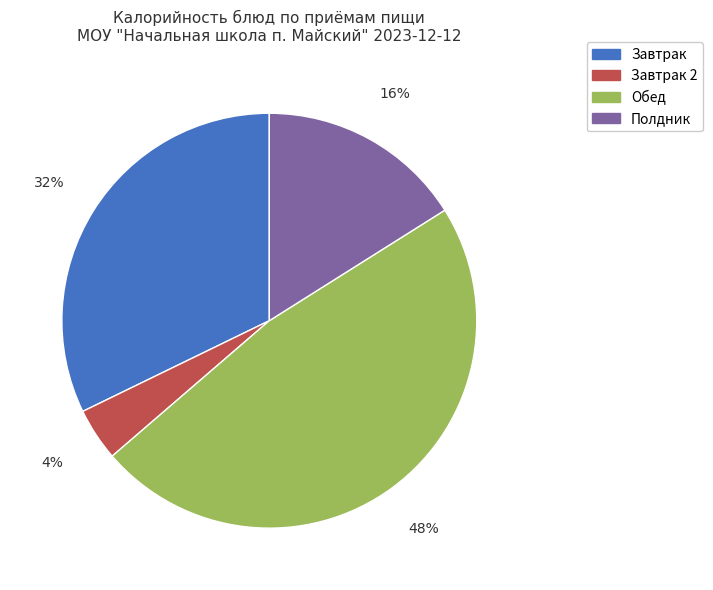

Does any single category account for the majority?

No